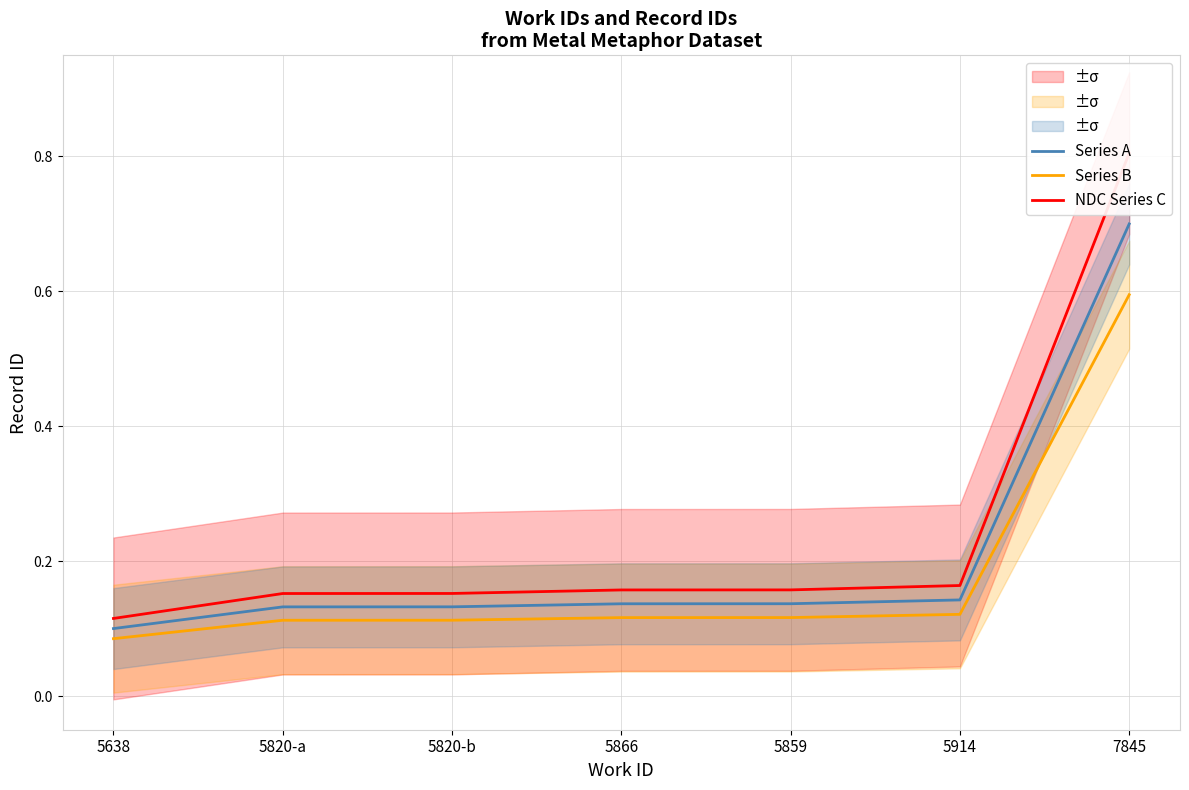

Which category has the lowest value across all series?

5638